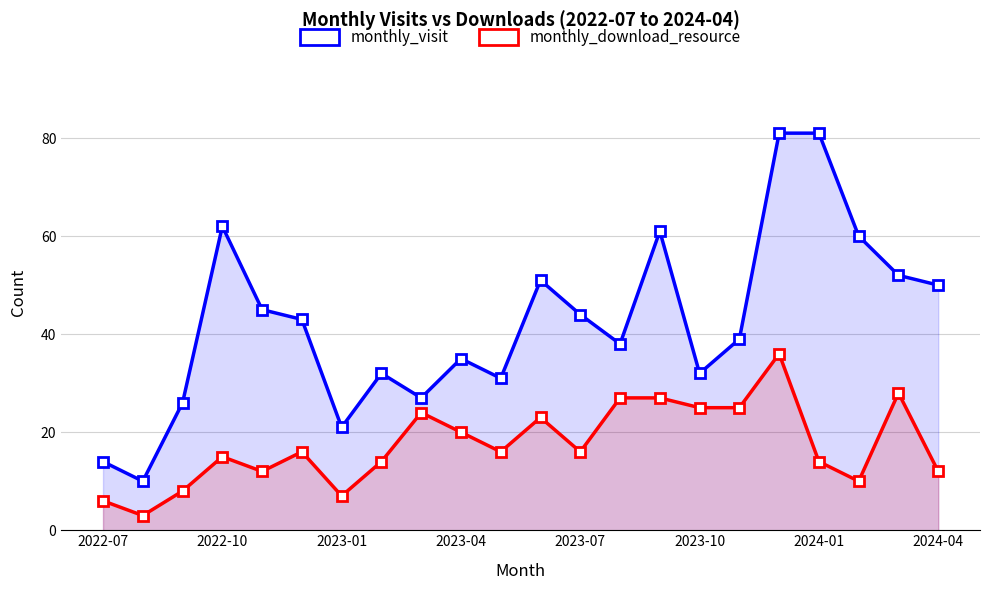

True or false: monthly_visit has a value of 54 at 2024-01.

False